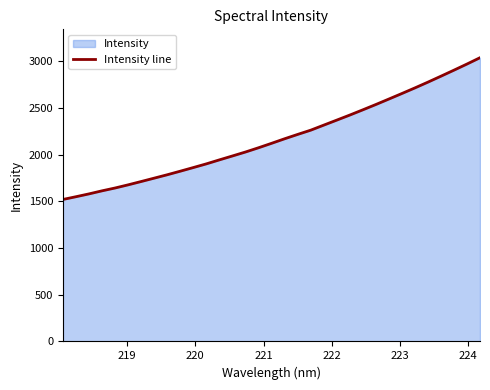

What is the difference between the maximum and minimum values?

1517.8